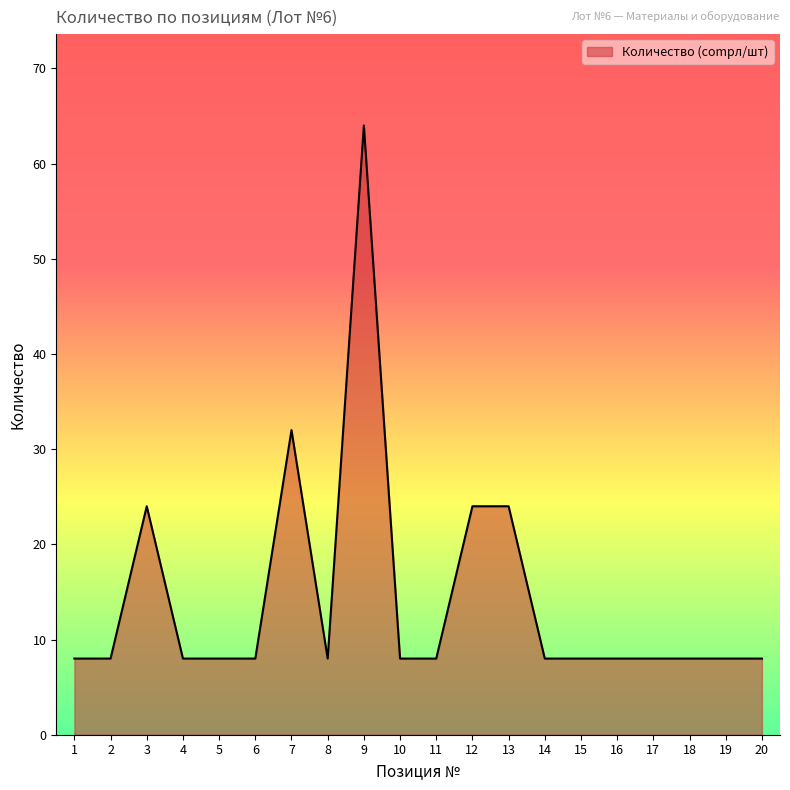

The value at 6 is 4. True or false?

False